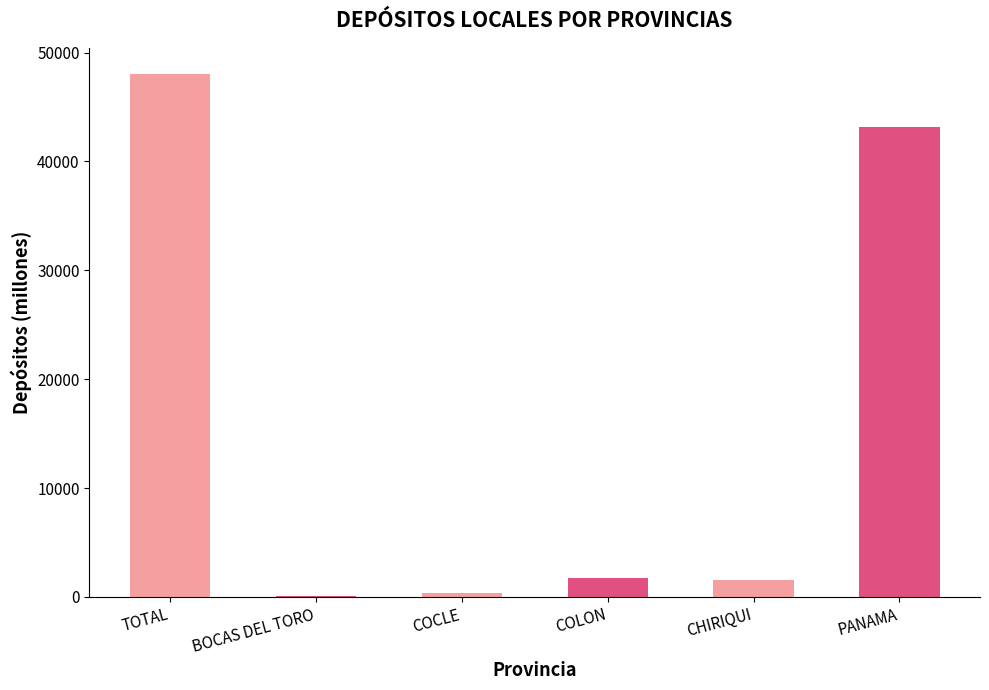

Reading left to right, extract all data points from this chart.

48015.1	84.6	343.5	1724.6	1507.6	43185.6